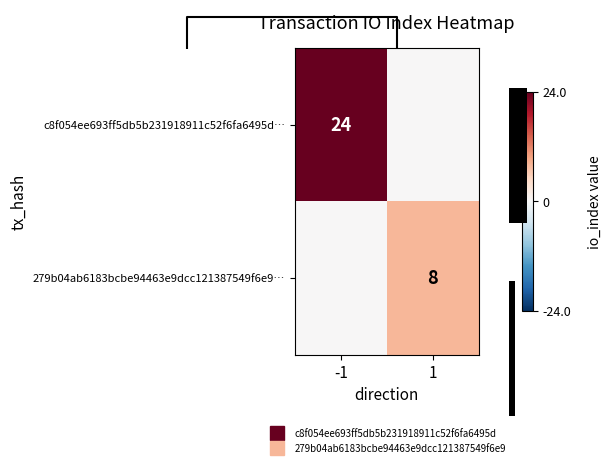

What is the difference between the maximum and minimum values in the 279b04ab6183bcbe94463e9dcc121387549f6e9… series?

8